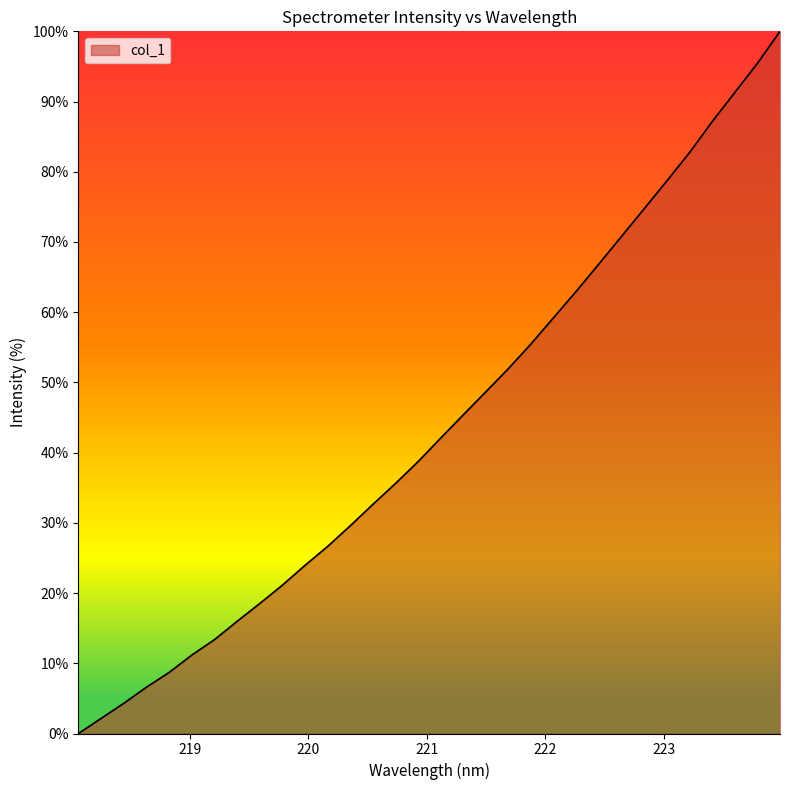

What is the maximum value shown in the chart?

100.0